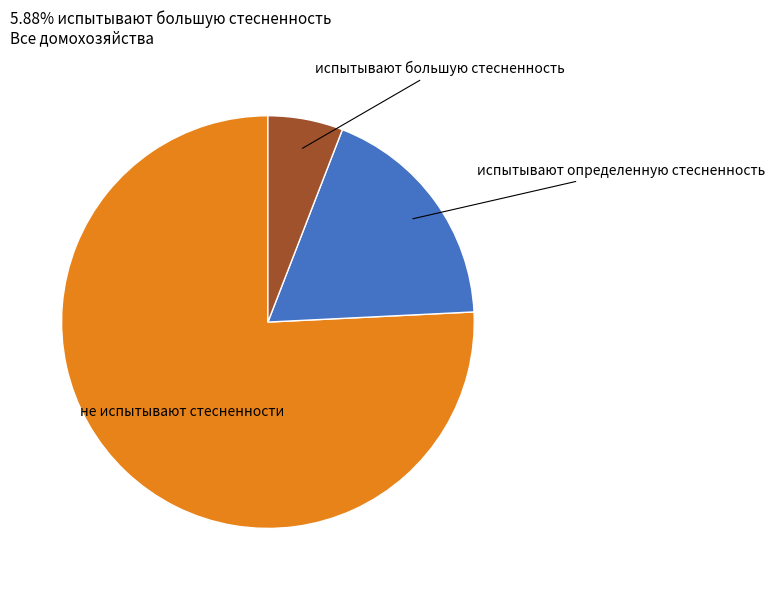

Is there a majority slice in this chart?

Yes